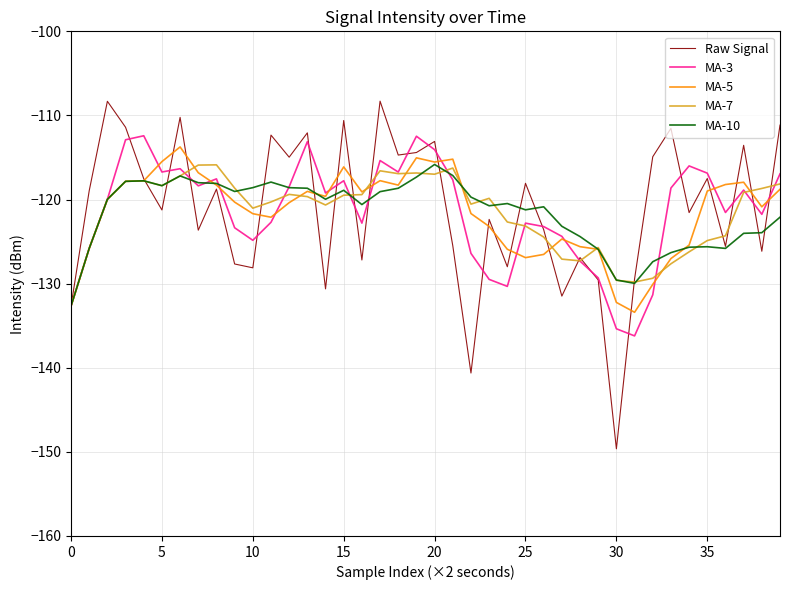

What is the highest value of the MA-3 series?

-112.4